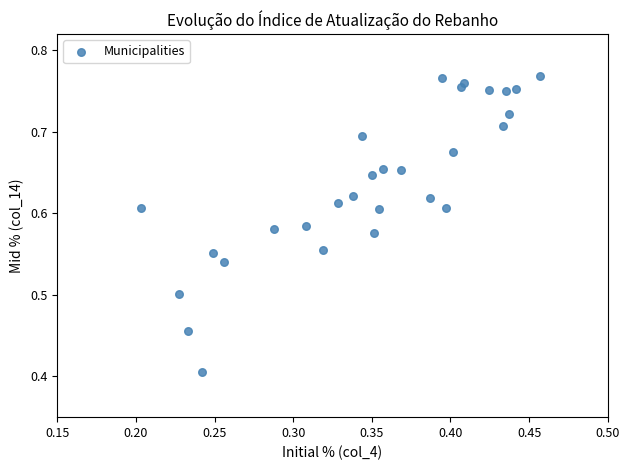

What is the range of X values (max minus min)?

0.3